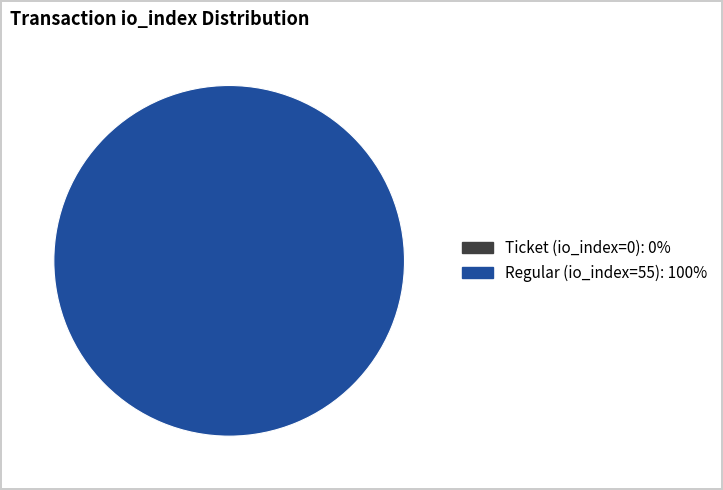

Combined, do Regular (io_index=55) and Ticket (io_index=0) account for over 50%?

Yes